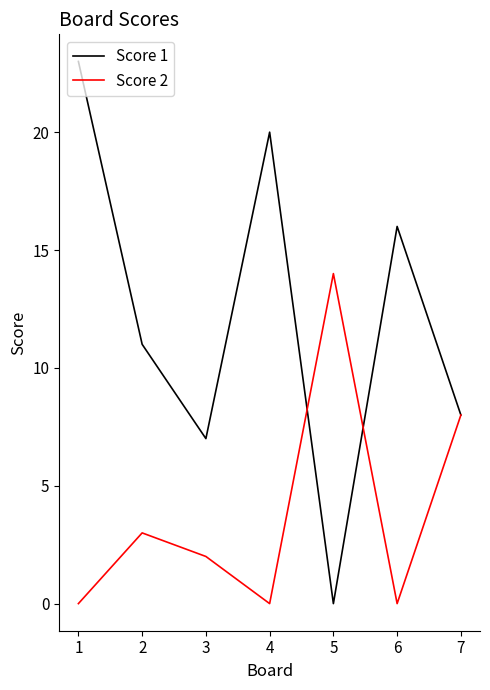

What is the spread (max minus min) of values at 4?

20